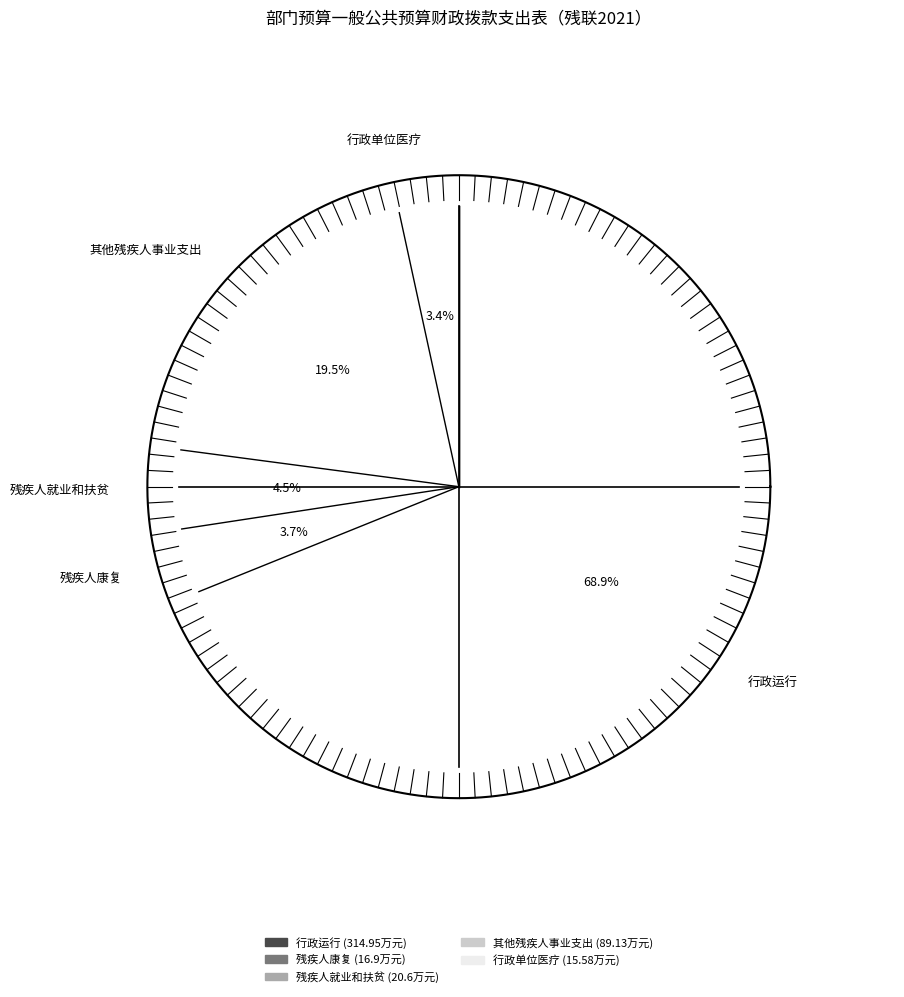

Which slice is the largest?

行政运行